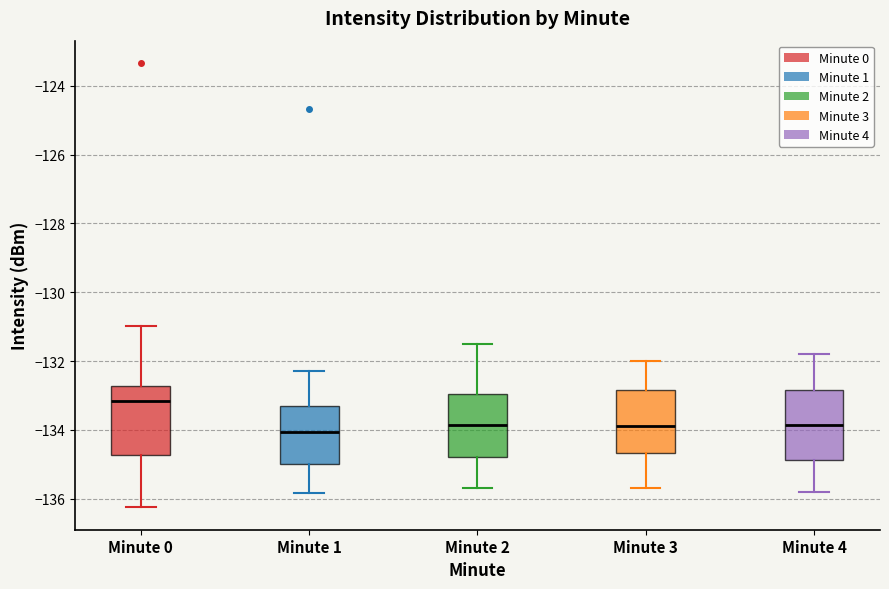

Where does the upper whisker of the box for Minute 2 end on the y-axis? The values are not printed on the chart, so give them approximately, as read against the axis.

-131.4